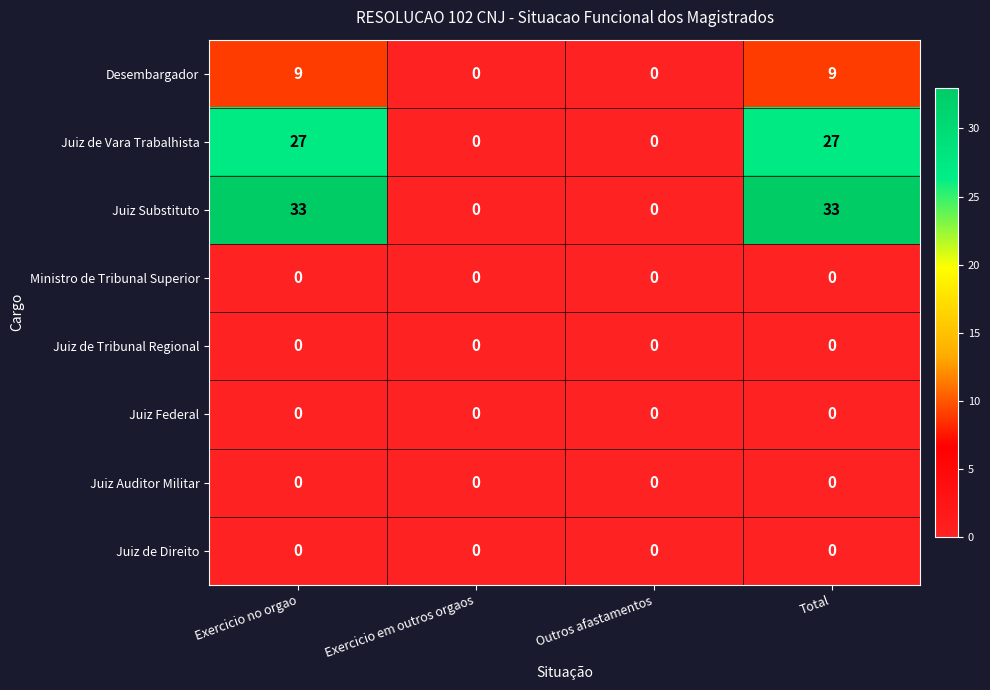

What is the greatest value displayed?

33